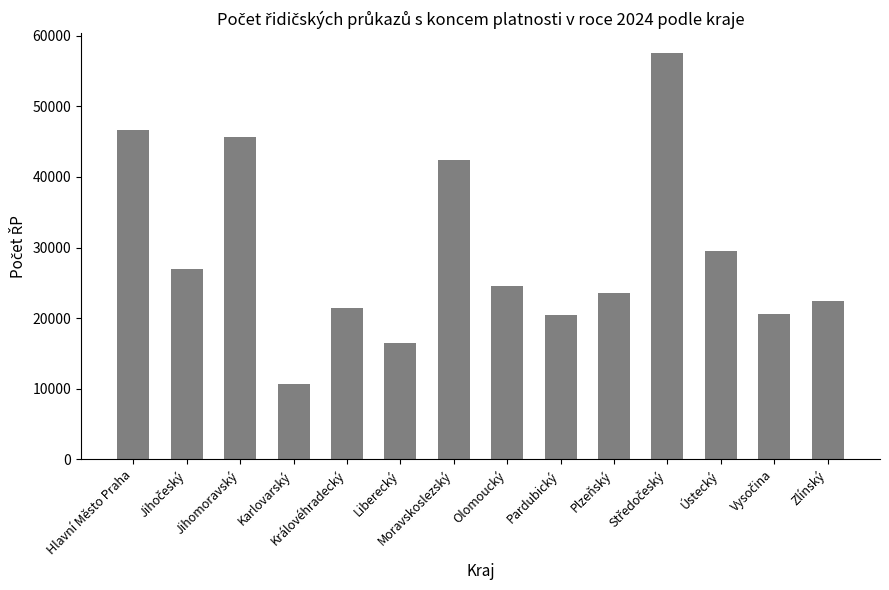

Is it true that the value at Liberecký is 16441?

True